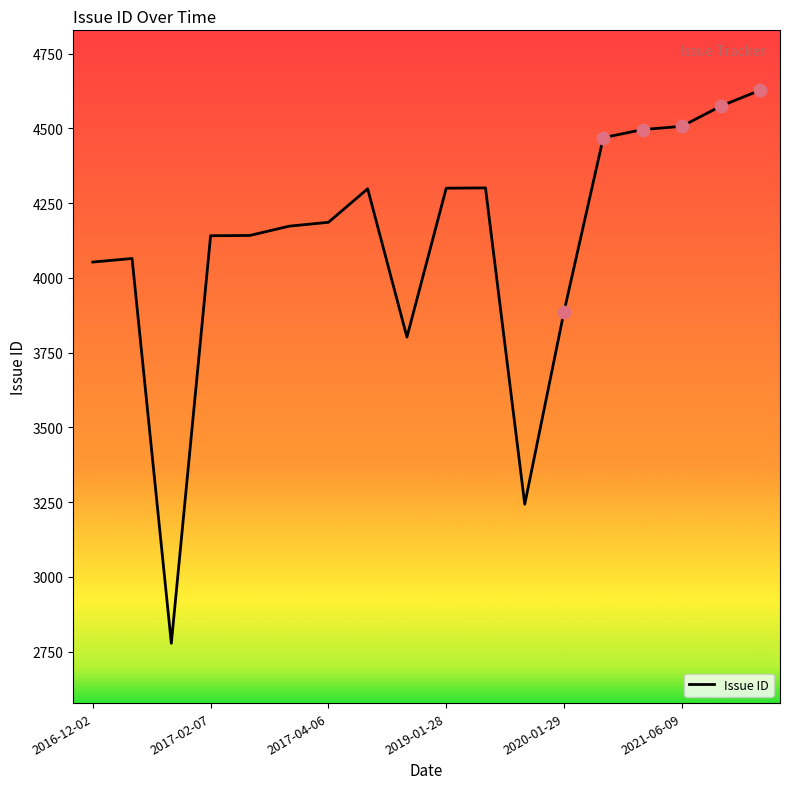

What is the difference between the maximum and minimum values?

1850